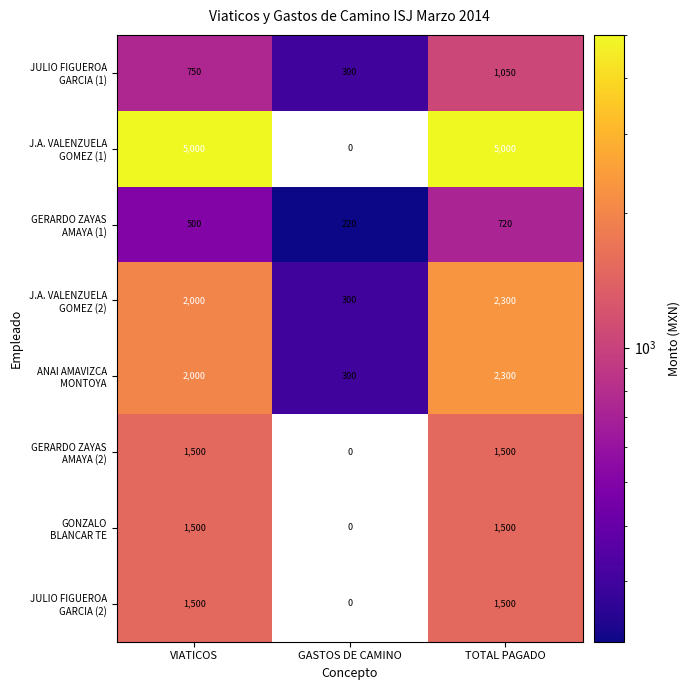

What is the greatest value displayed?

5000